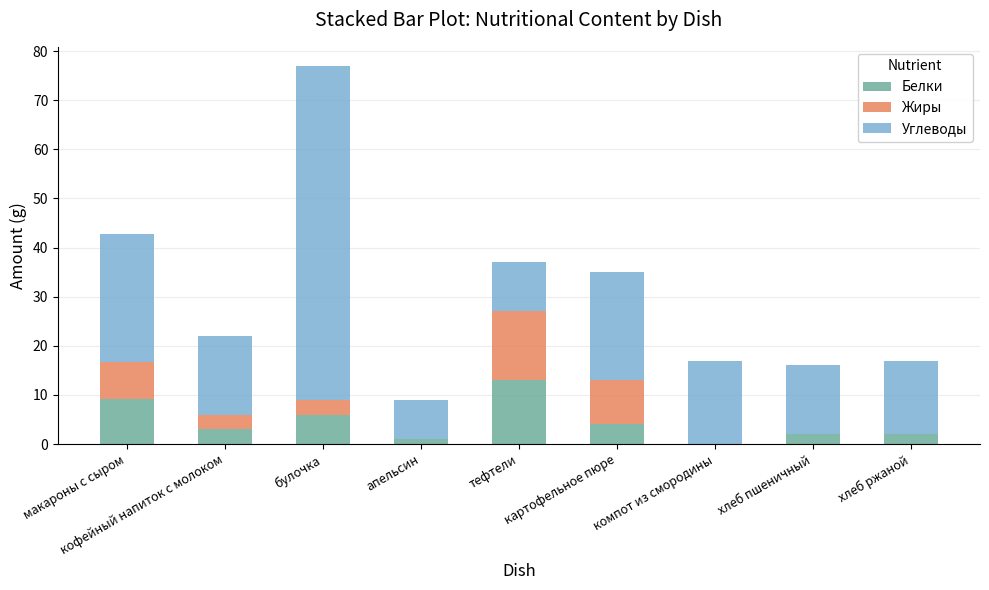

Does the chart contain stacked bars?

Yes